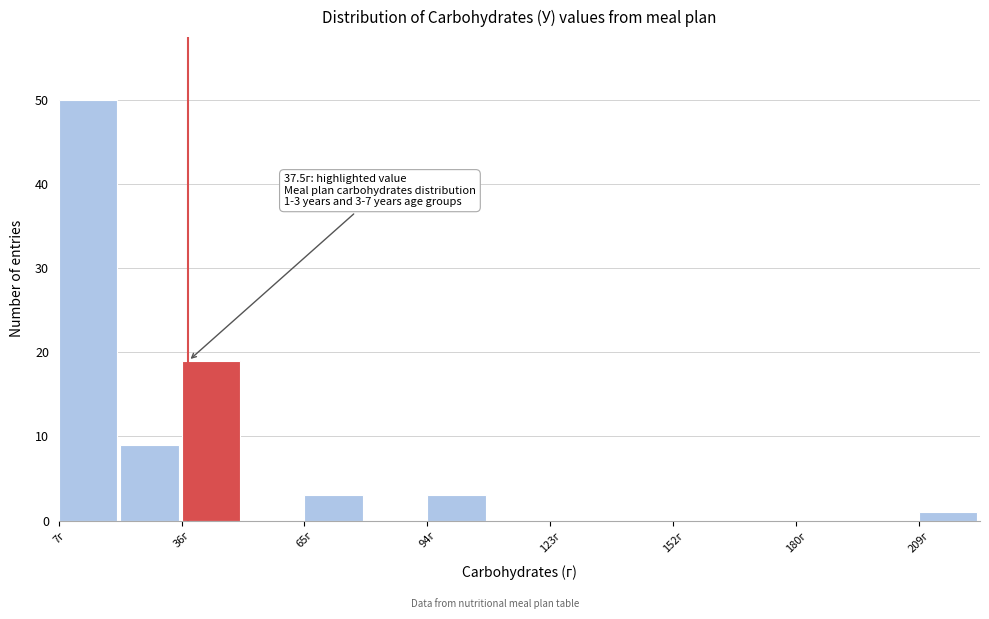

Around what value on the x-axis is the tallest bar? Give the approximate position of its centre, as read against the axis.

15